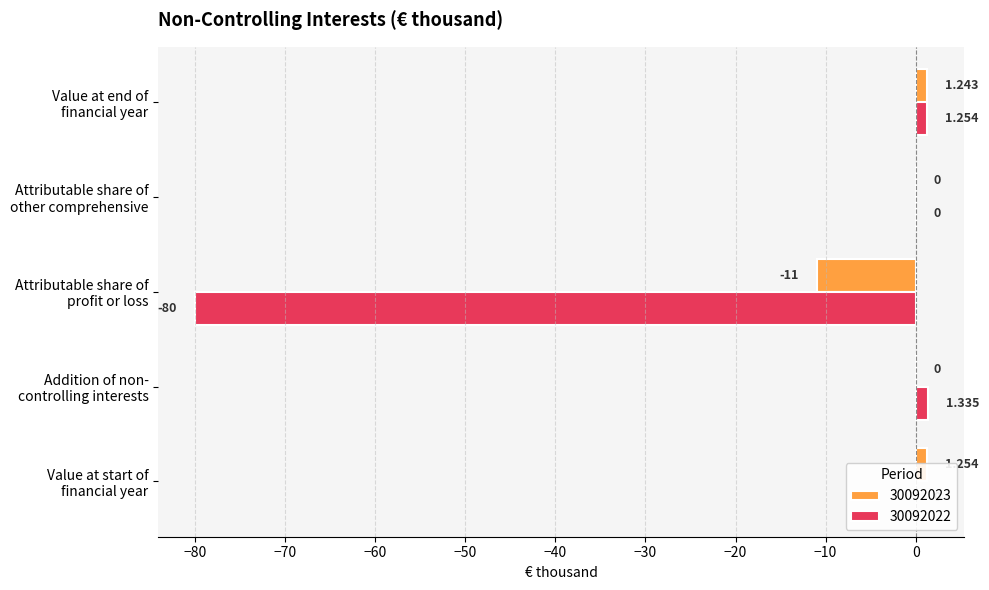

List the labels in order of 30092023 value, largest first.

Value at start of
financial year, Value at end of
financial year, Addition of non-
controlling interests, Attributable share of
other comprehensive, Attributable share of
profit or loss